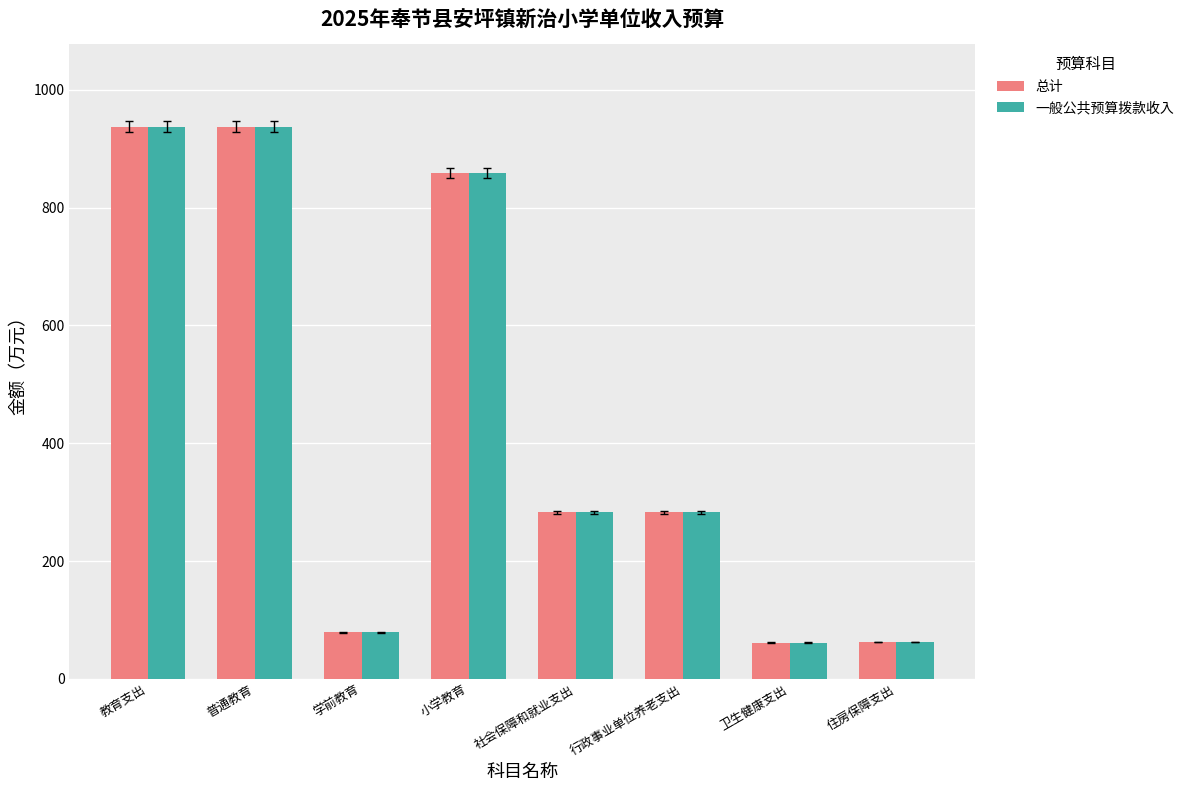

The 一般公共预算拨款收入 series shows 467.4 at 社会保障和就业支出. True or false?

False